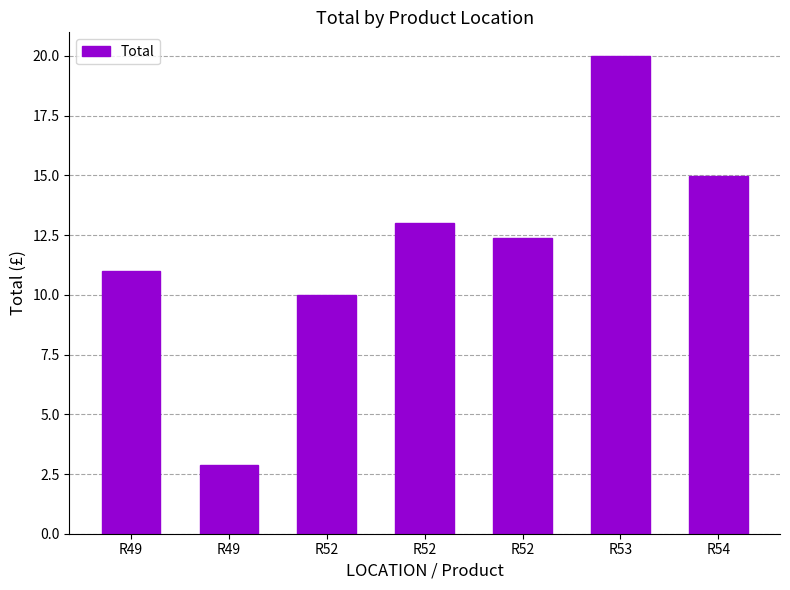

Reading left to right, transcribe all the data shown in this chart.

11.0	2.9	10.0	13.0	12.4	20.0	15.0